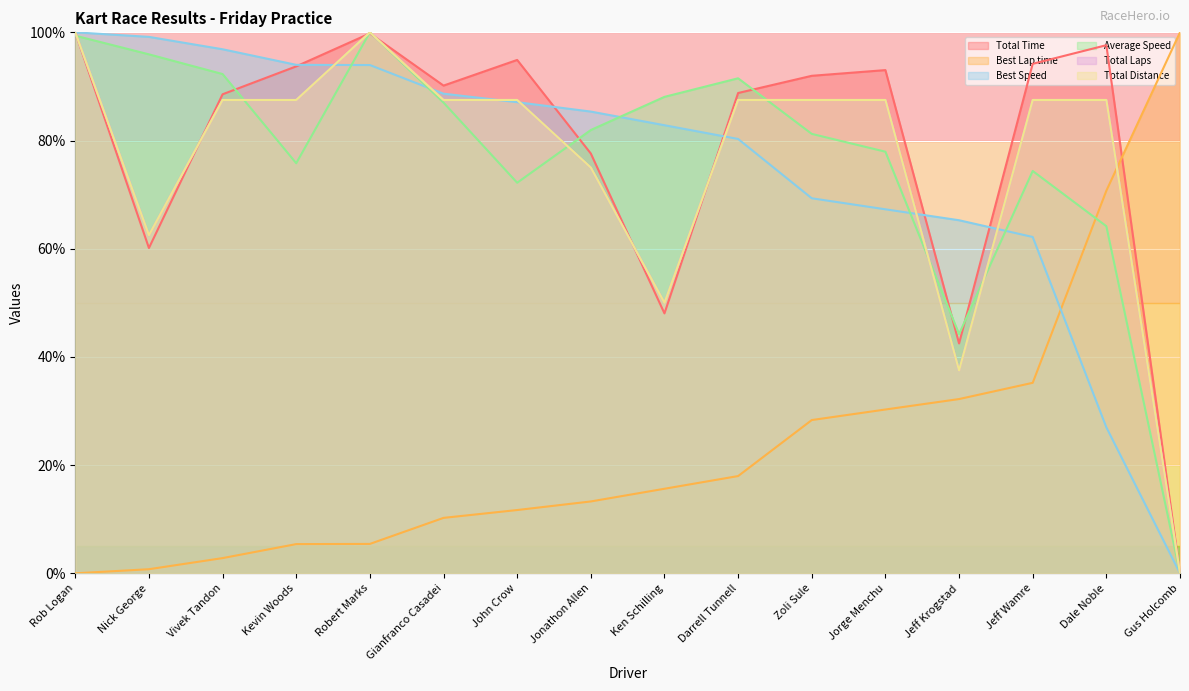

What are all the series names shown in the legend?

Total Time, Best Lap time, Best Speed, Average Speed, Total Laps, Total Distance